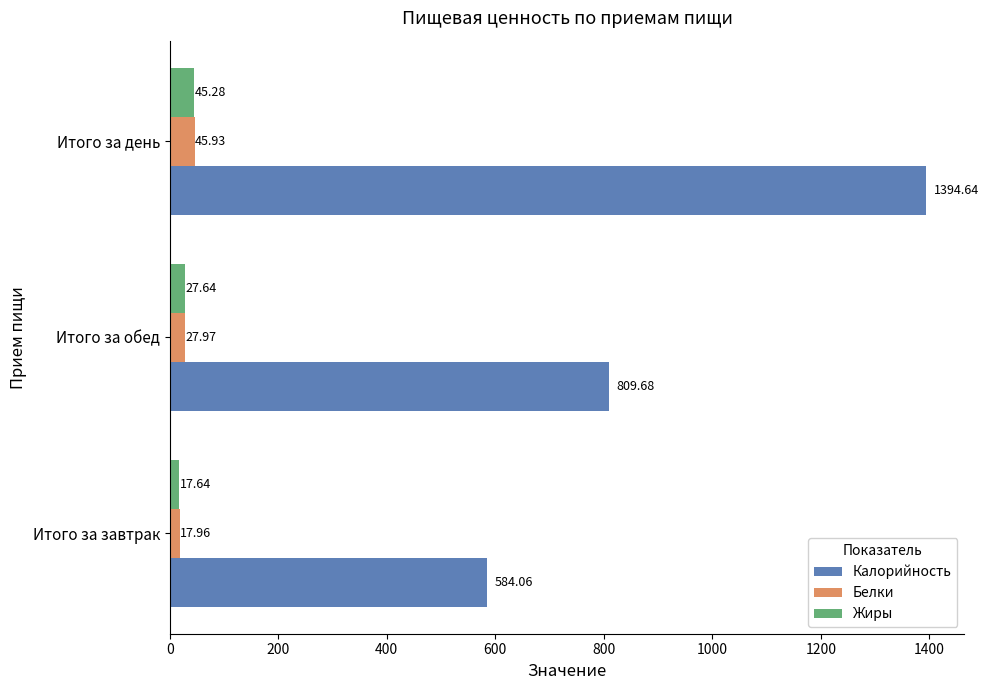

How many data points in Жиры are less than 27?

1